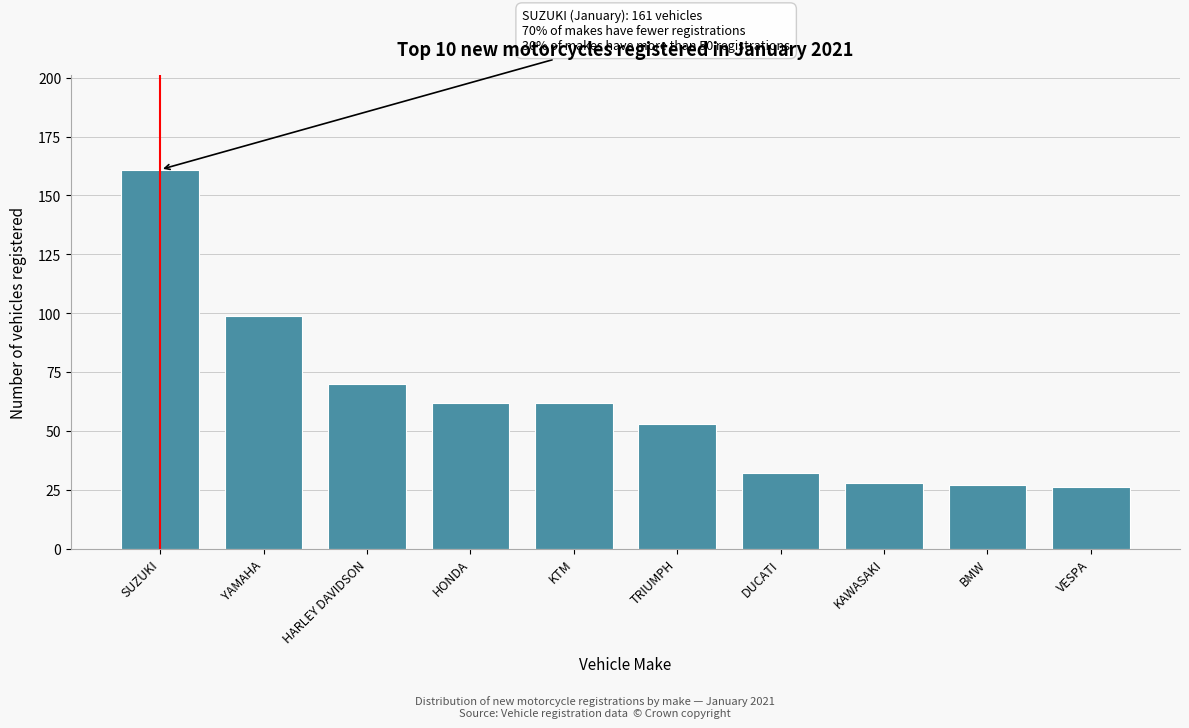

Reading left to right, list all the values displayed in this chart.

161	99	70	62	62	53	32	28	27	26